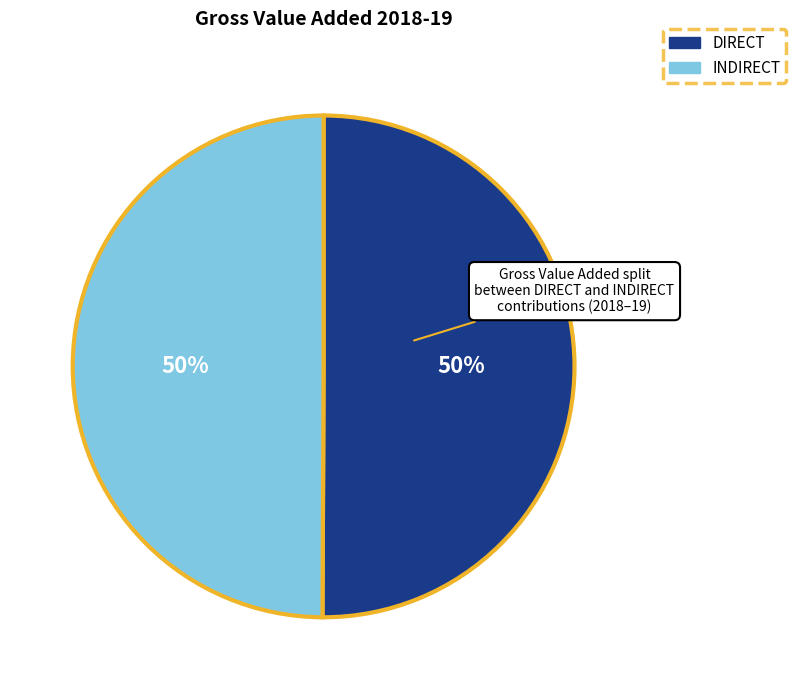

To the nearest percent, what portion does DIRECT represent?

50%